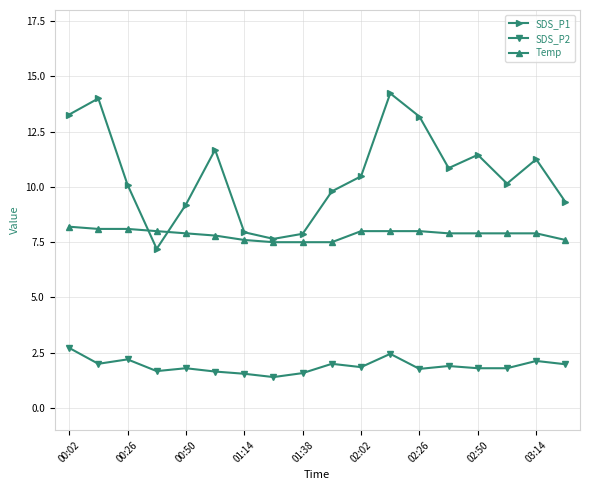

How many lines are shown in the chart?

3